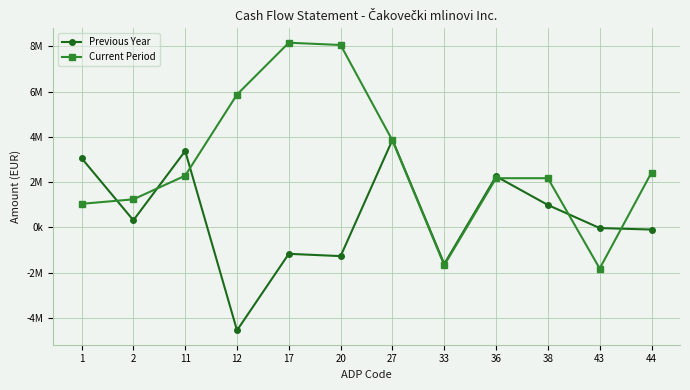

What is the sum of all Current Period values?

33836082